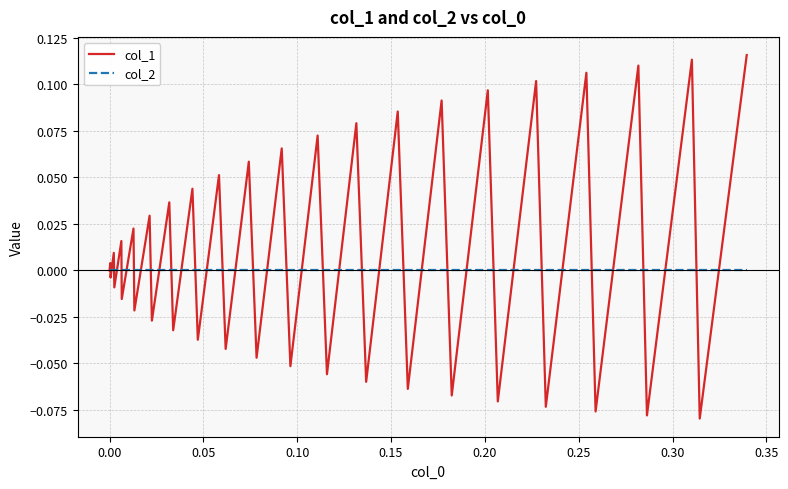

Which series has the largest total across all categories?

col_1